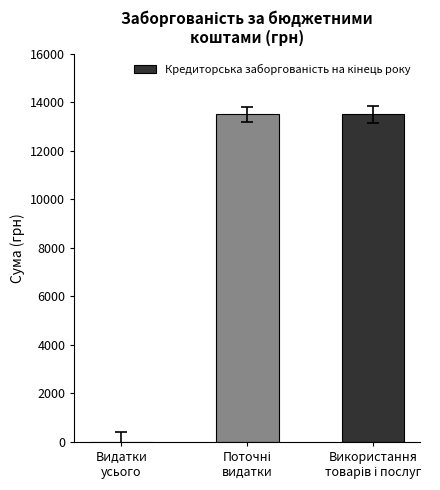

How many series are shown in this chart?

1